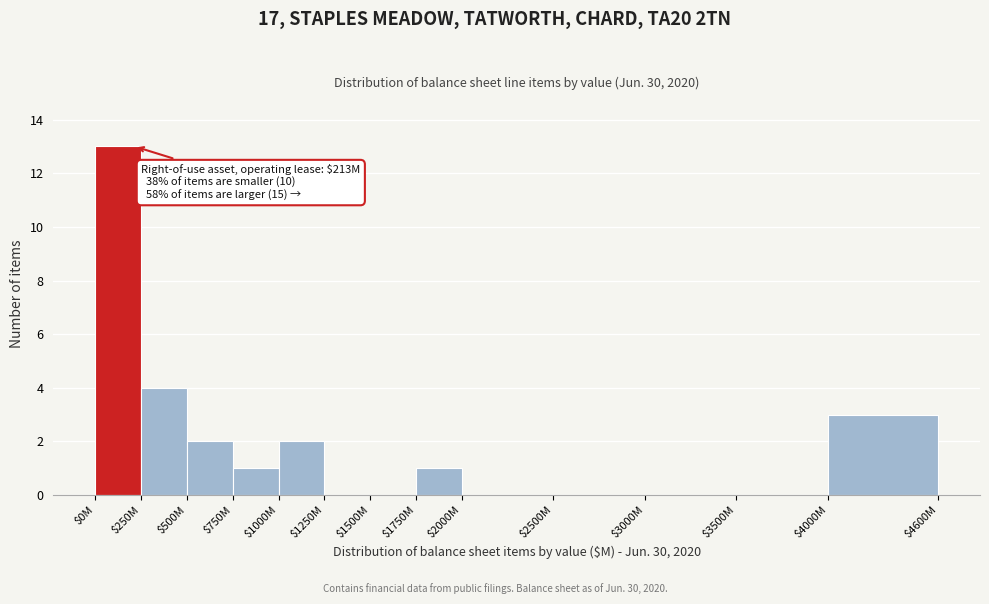

True or false: the data shows 1 at $1000M.

False